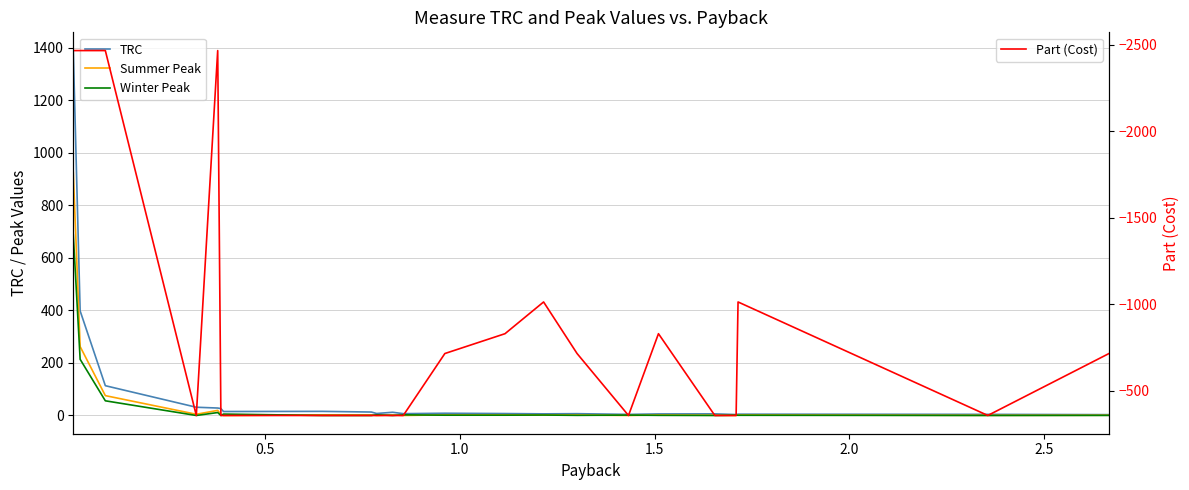

What is the difference between the maximum and minimum values in the TRC series?

1386.4